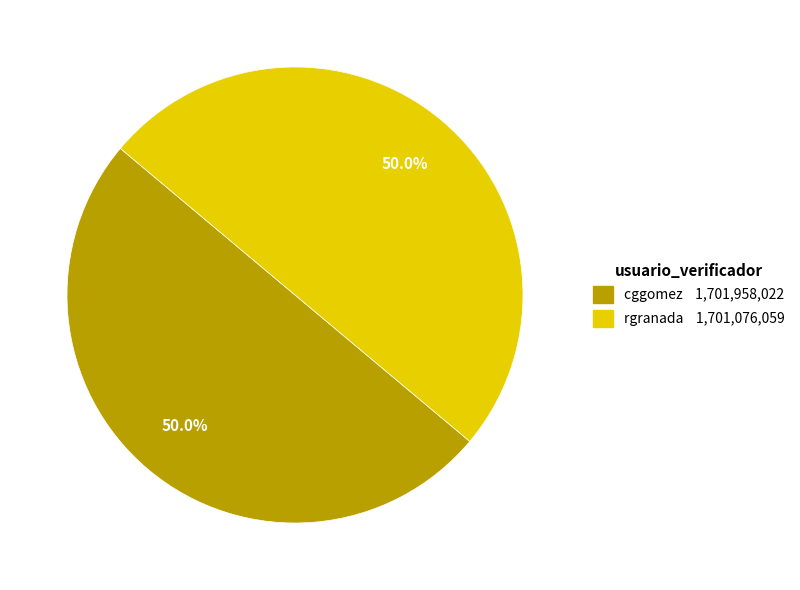

What is the ratio of the value at rgranada to the value at cggomez?

1.0